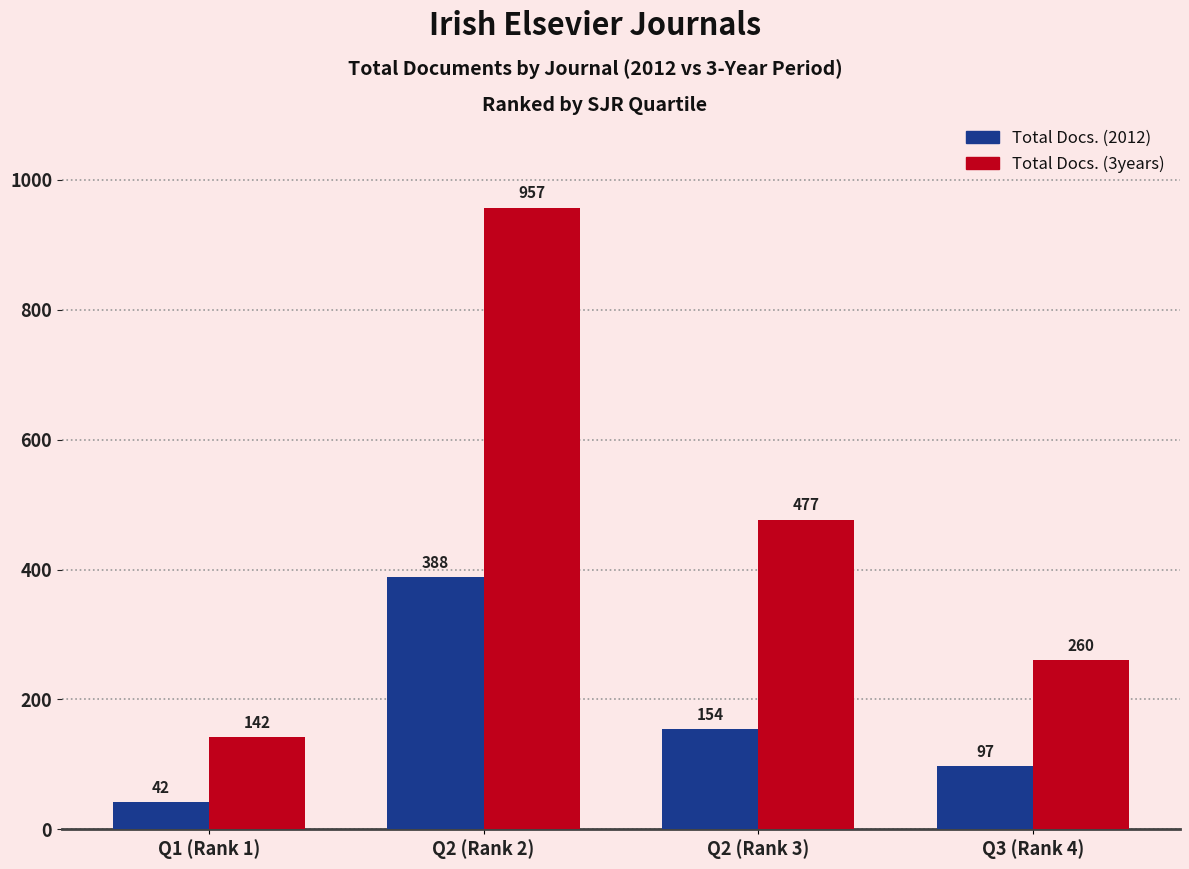

What is the minimum value shown in the chart?

42